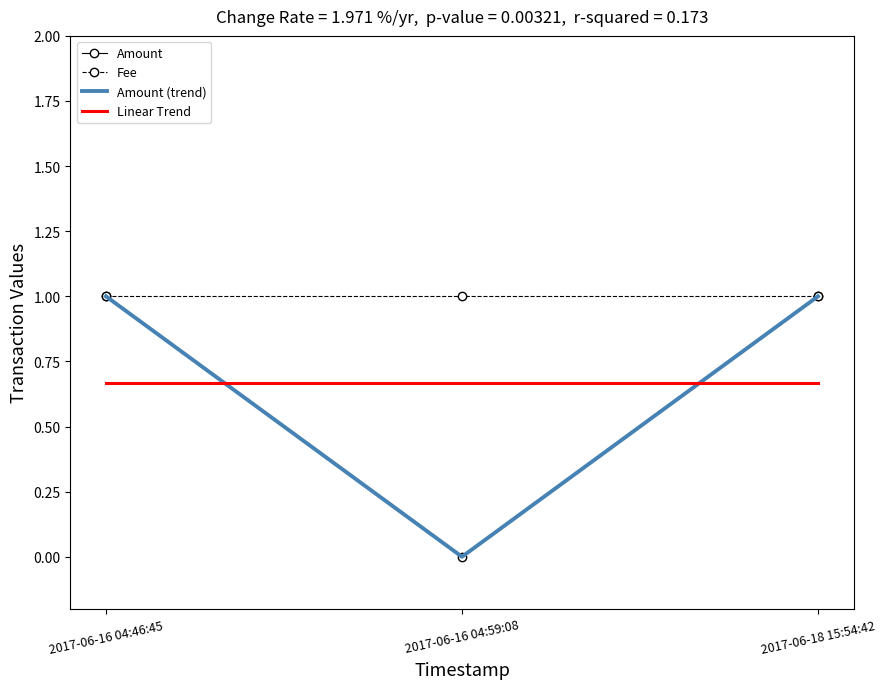

Is it true that Fee equals 1.0 at 2017-06-16 04:59:08?

True